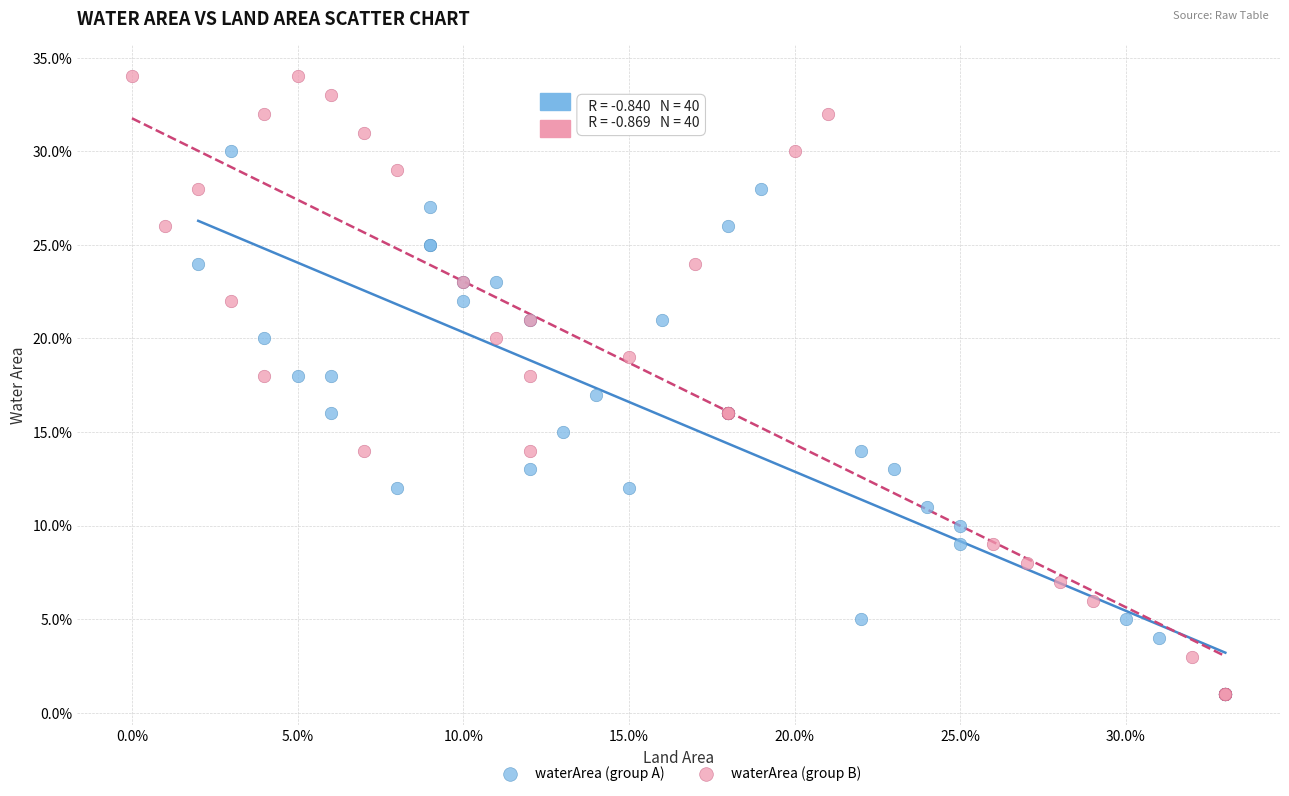

Which series reaches the maximum Y coordinate?

waterArea (group B)